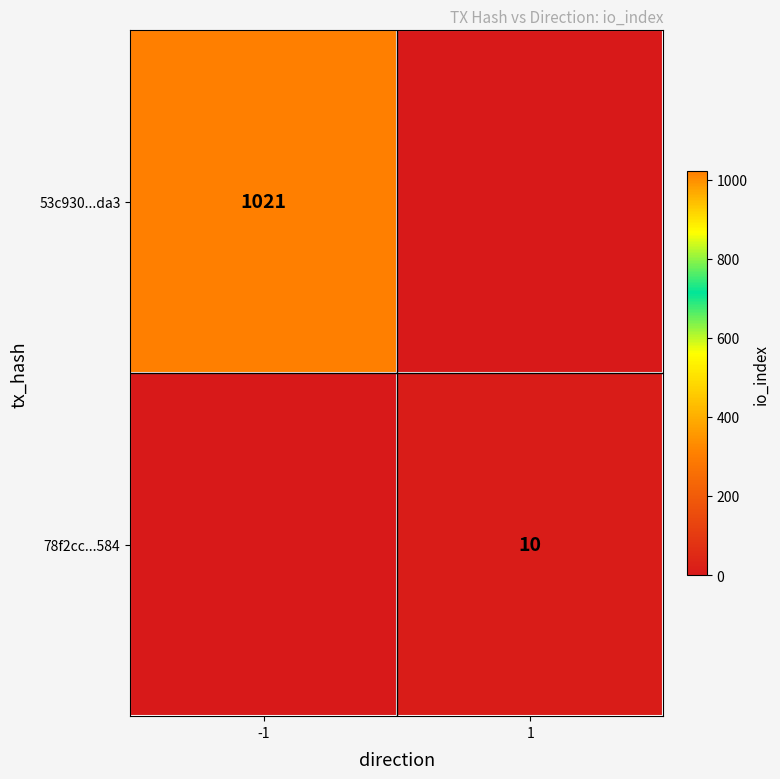

Is it true that 53c930...da3 equals 540 at -1?

False